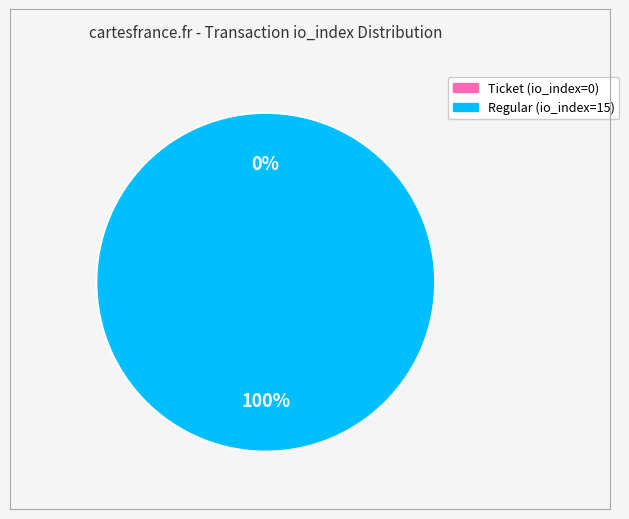

To the nearest percent, what is the combined percentage of Regular (io_index=15) and Ticket (io_index=0)?

100%